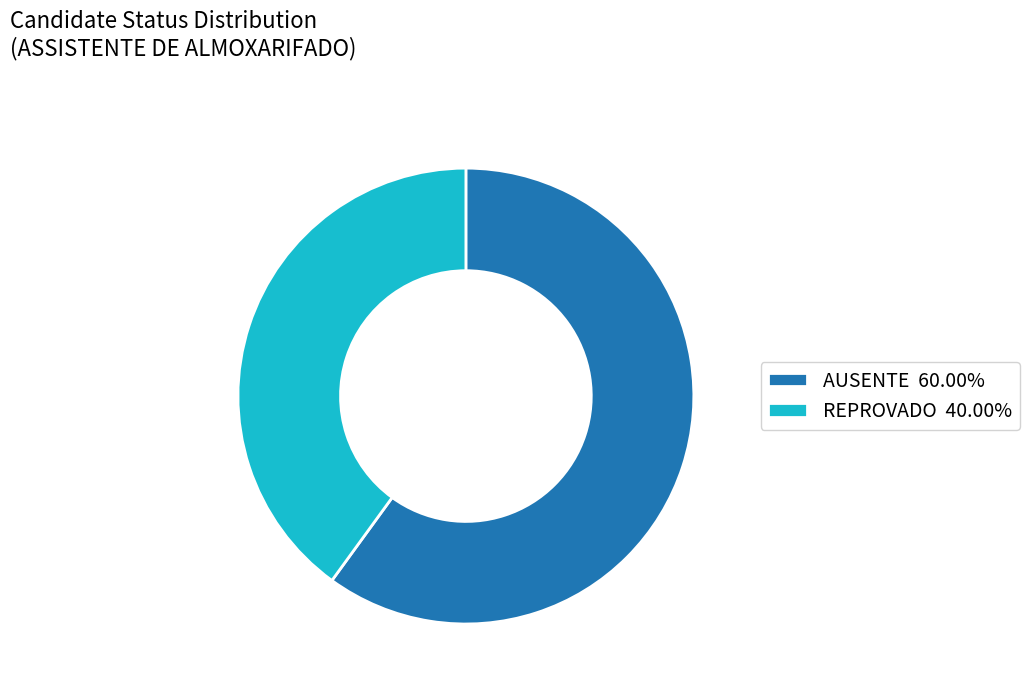

Which slice is the largest?

AUSENTE